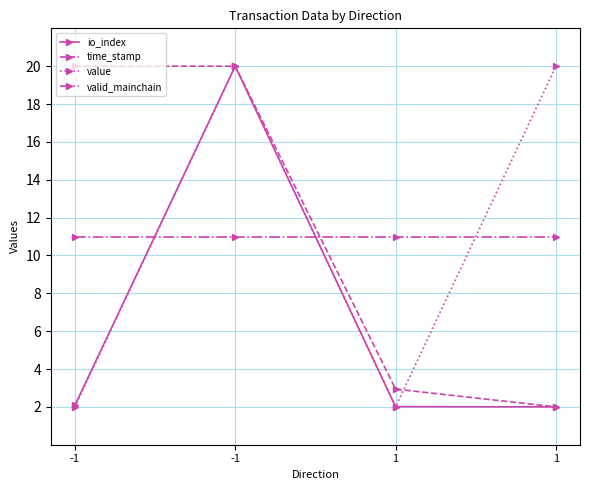

Which series changed the most between -1 and -1?

value